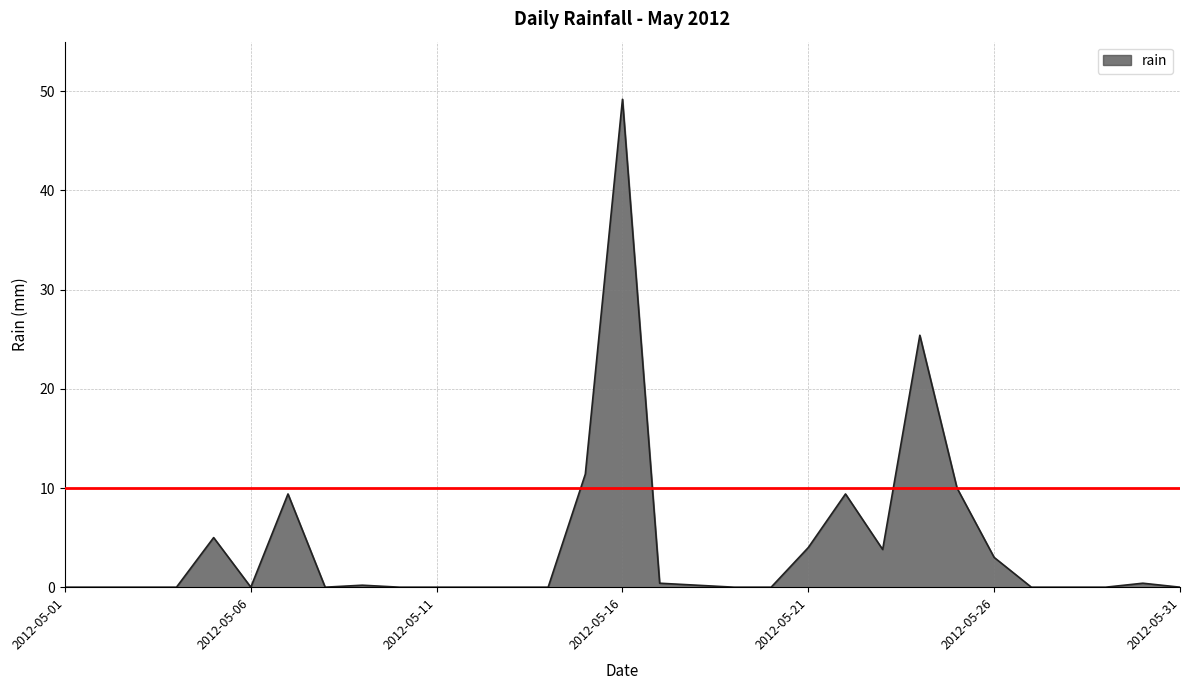

What is the greatest value displayed?

49.2